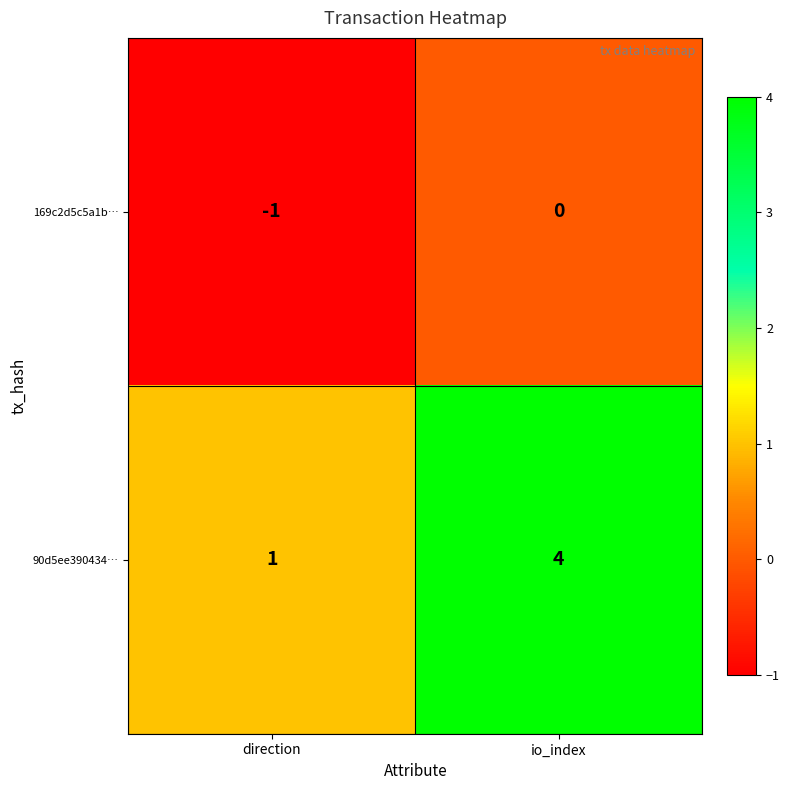

At which label does 90d5ee390434… reach its minimum?

direction